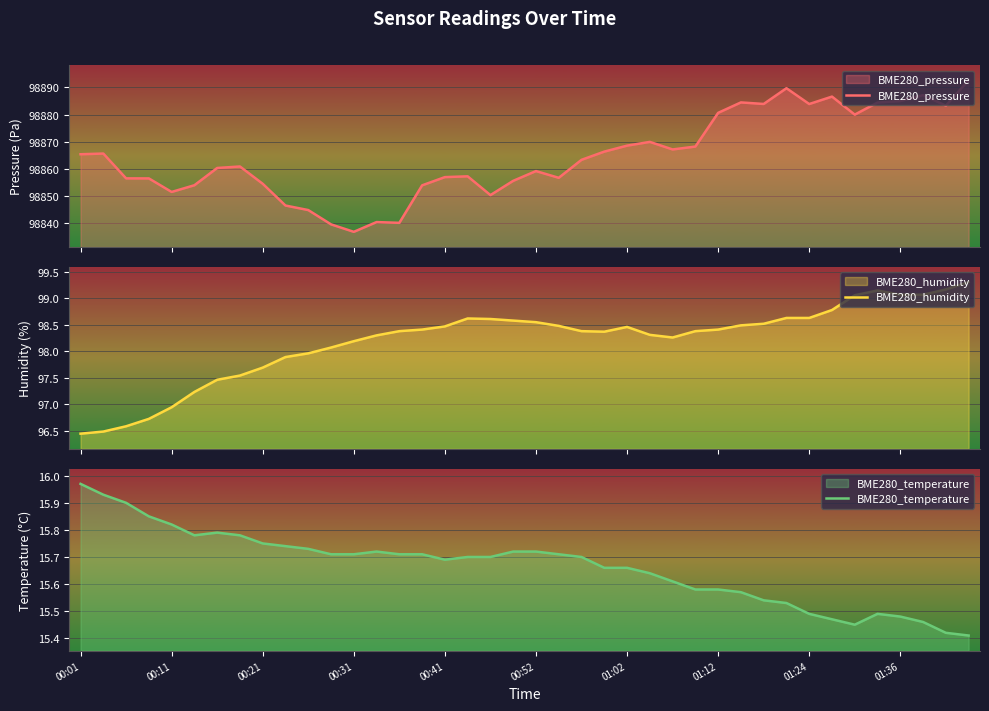

What is the maximum value for BME280_temperature?

16.0